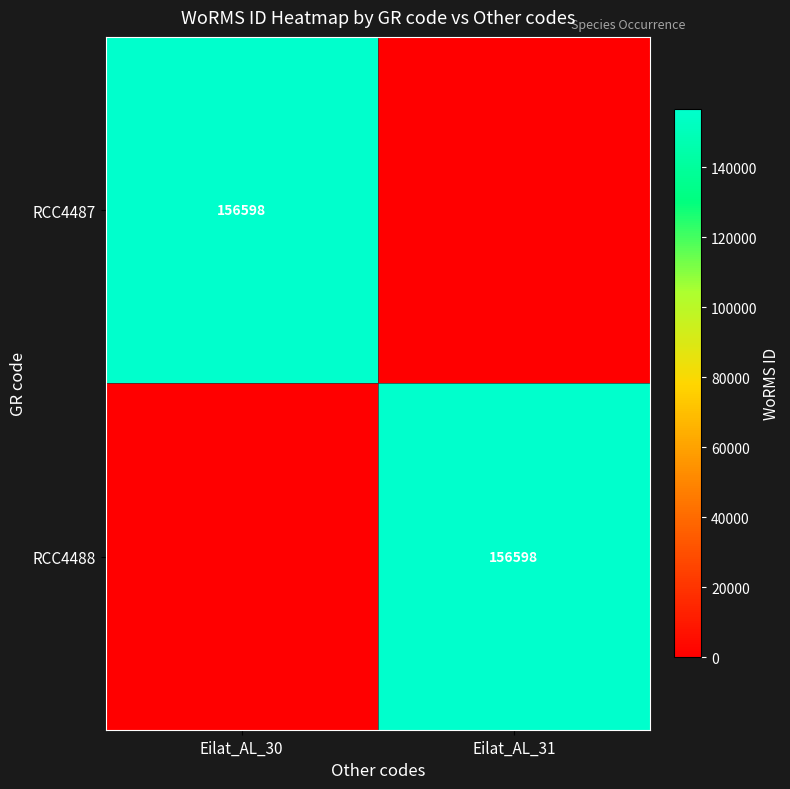

The RCC4487 series shows 156598 at Eilat_AL_30. True or false?

True